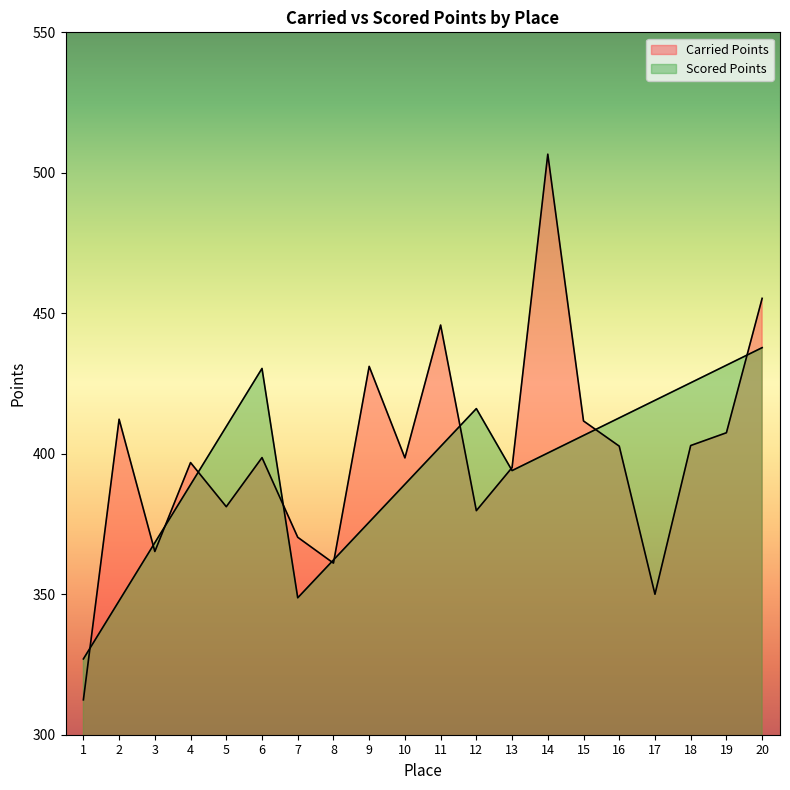

Which label corresponds to the largest value in the chart?

14